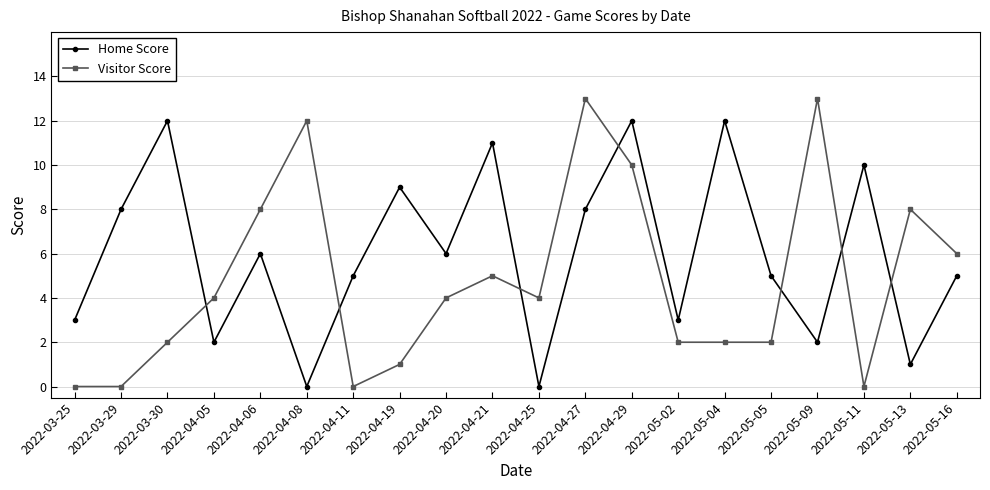

How many data points in Home Score are less than 6?

10